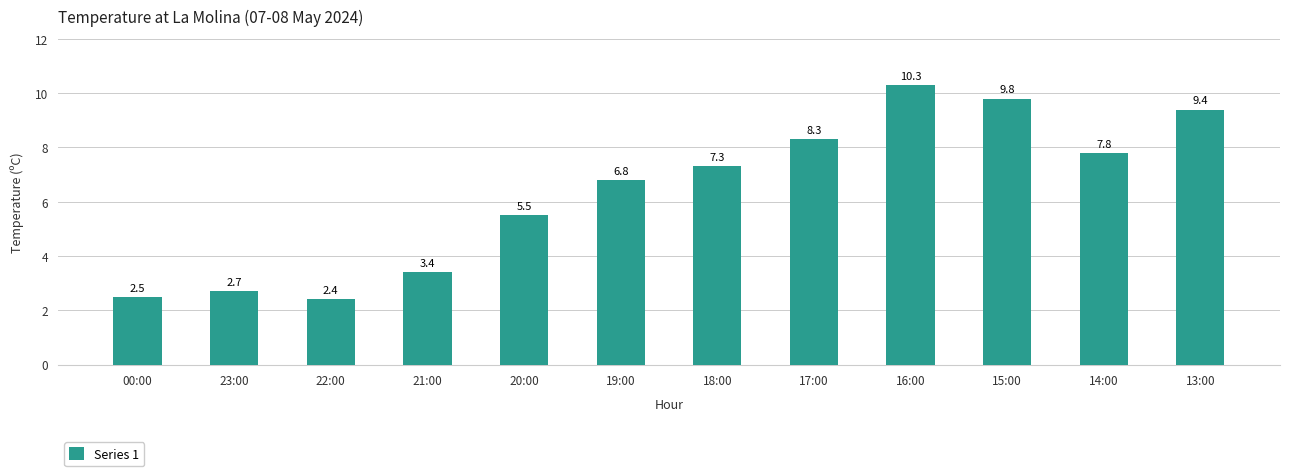

What position from the left is 22:00?

3